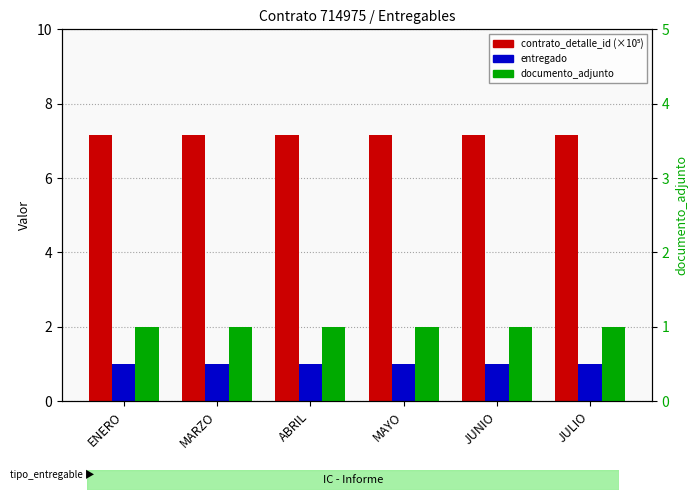

What is the spread (max minus min) of values at MARZO?

6.1